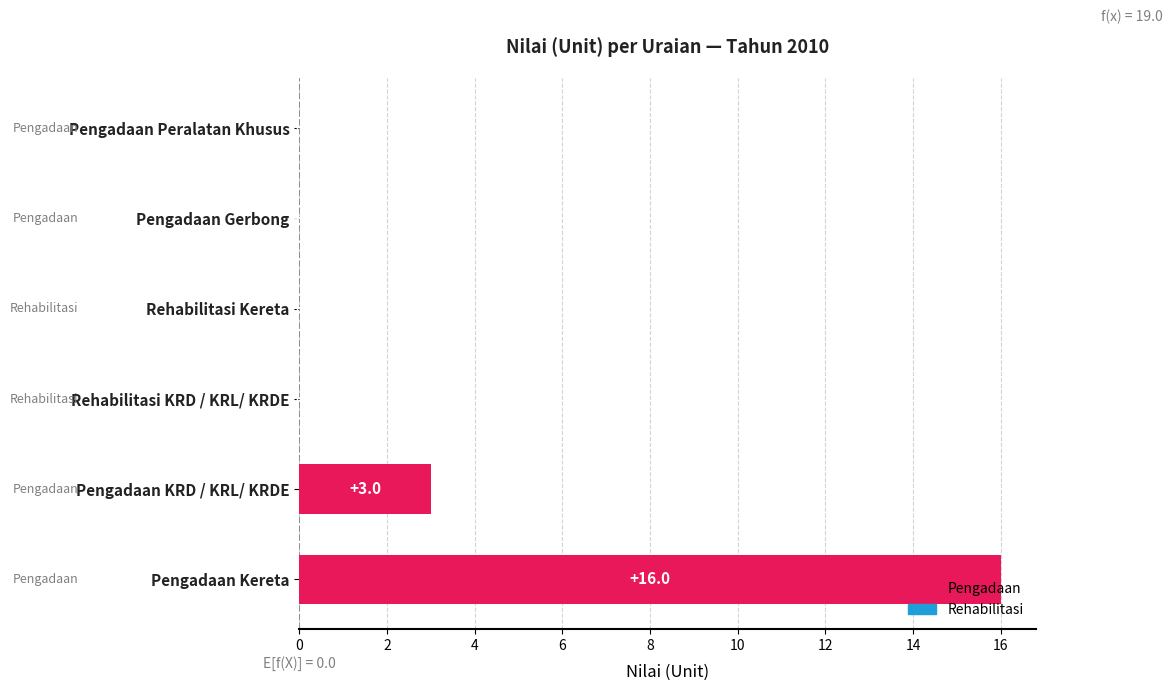

What is the greatest value displayed?

16